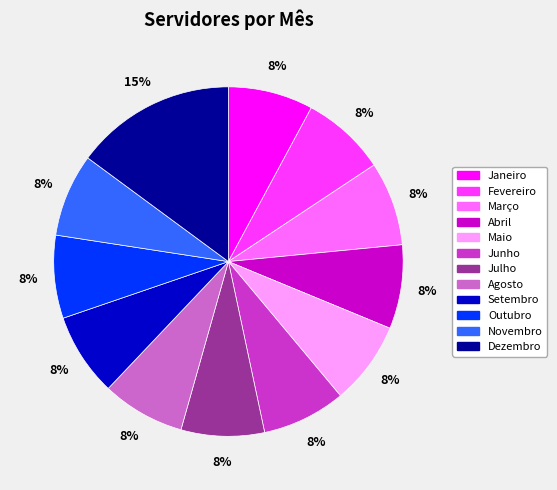

The Setembro slice represents 8% of the pie. True or false?

True